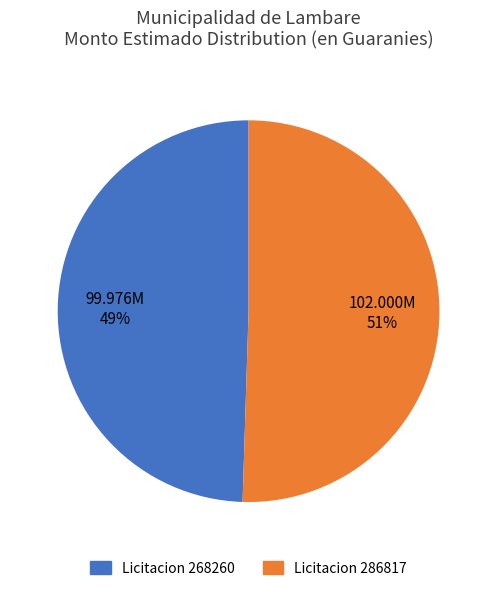

Is there a majority slice in this chart?

Yes